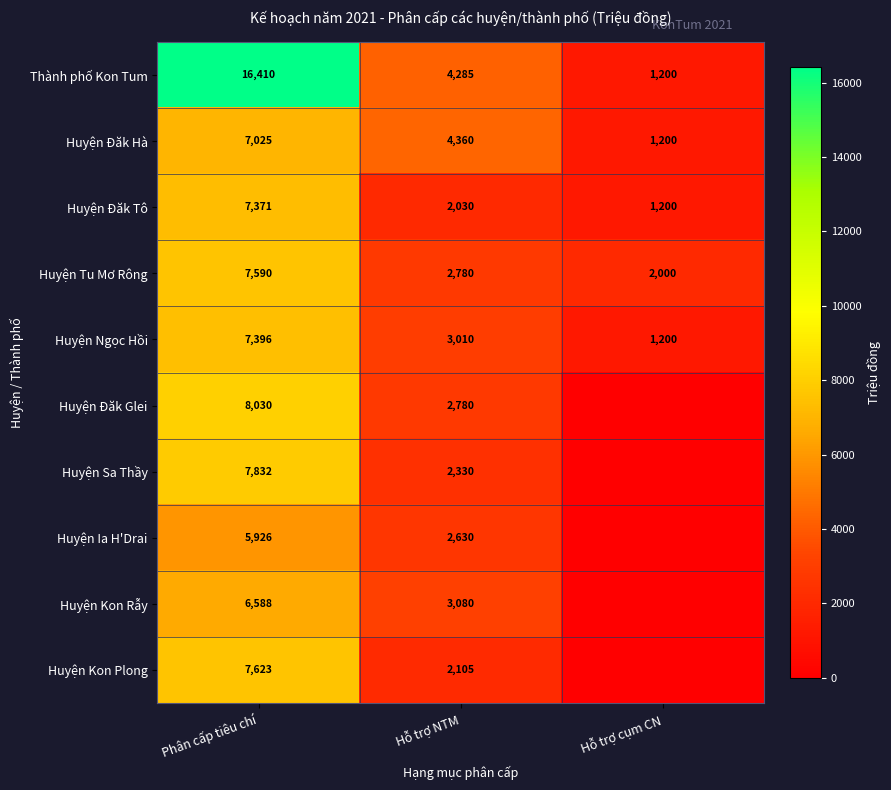

The Huyện Kon Plong series shows 7623 at Phân cấp tiêu chí. True or false?

True